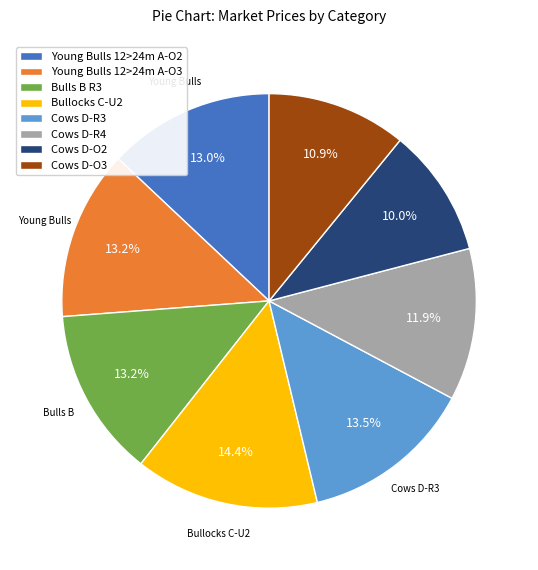

What is the smallest slice in the pie chart?

Cows D-O2